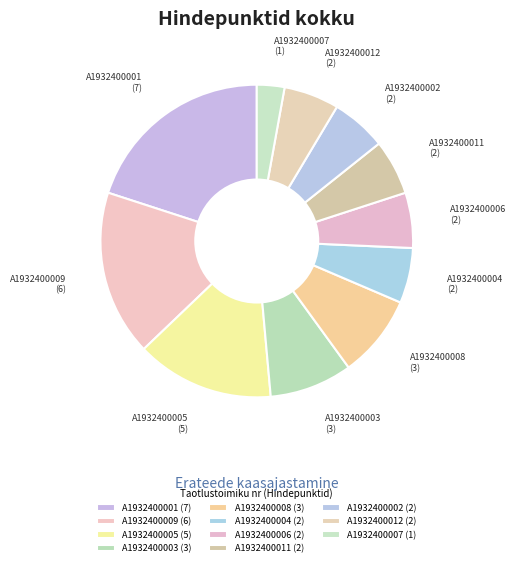

Approximately how many times larger is the value at A1932400004 compared to A1932400006?

1.0